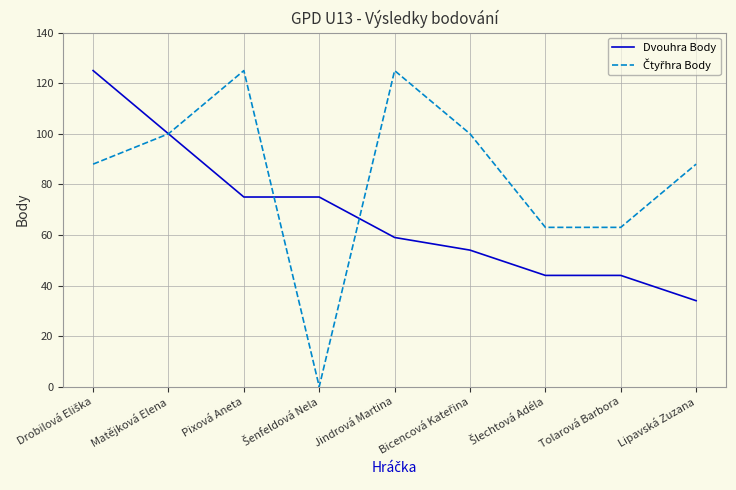

What is the lowest value of the Dvouhra Body series?

34